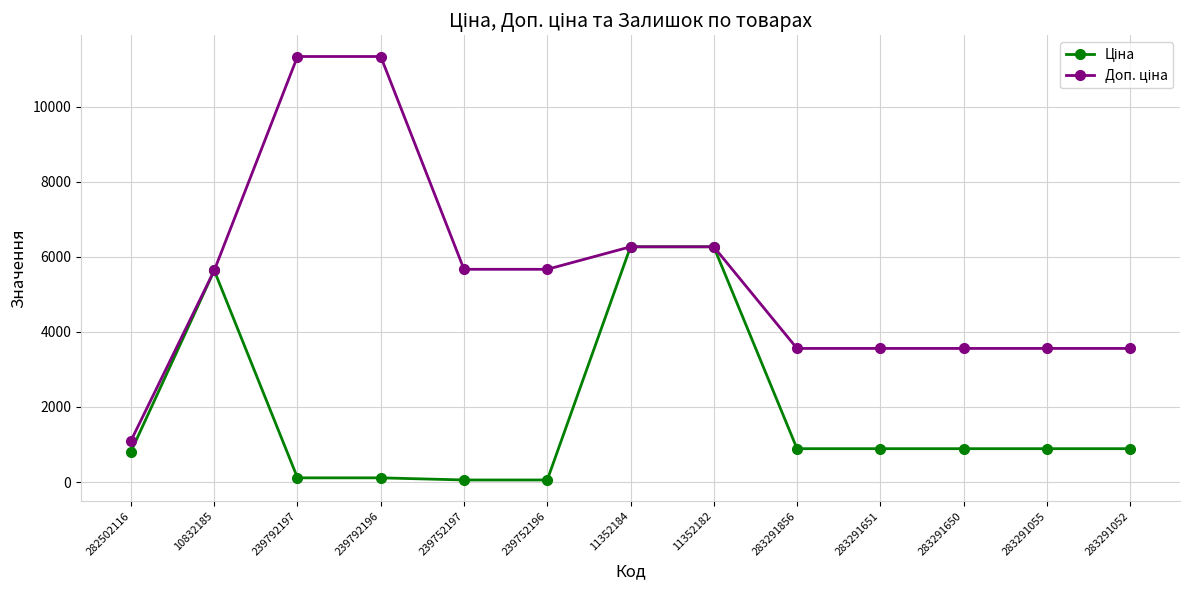

What is the maximum value shown in the chart?

11334.0